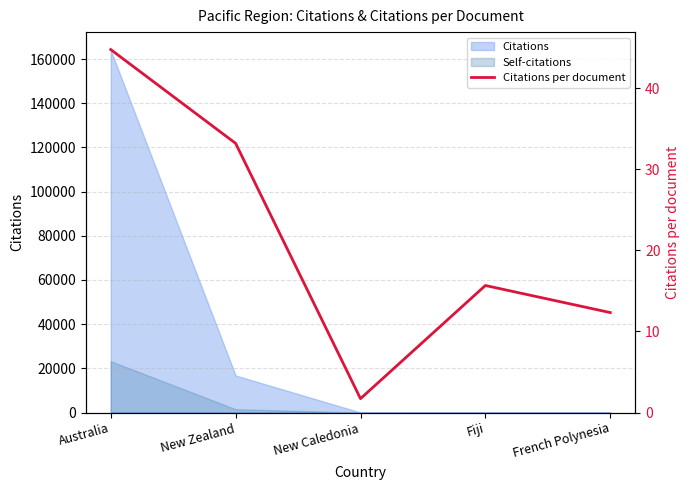

What is the smallest value displayed?

1.7